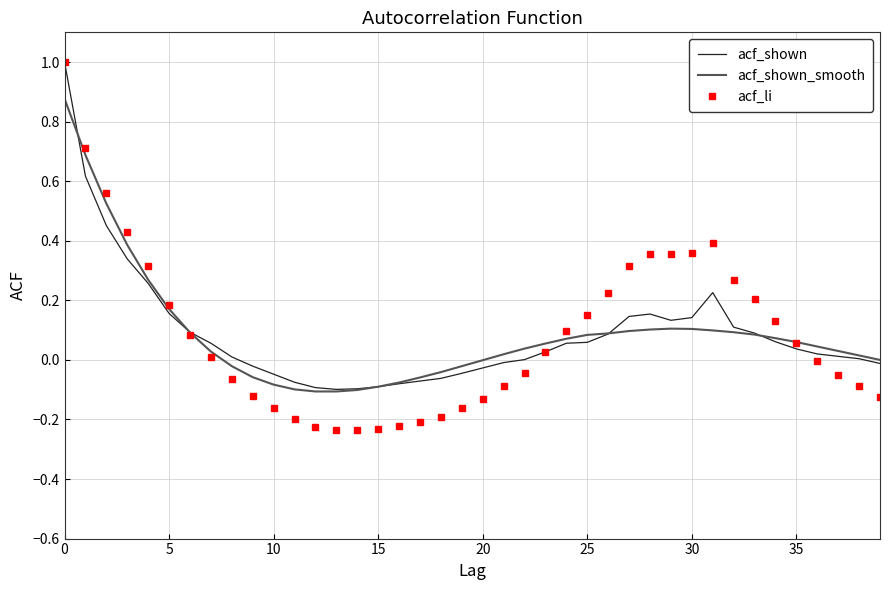

What is the maximum value shown in the chart?

1.0